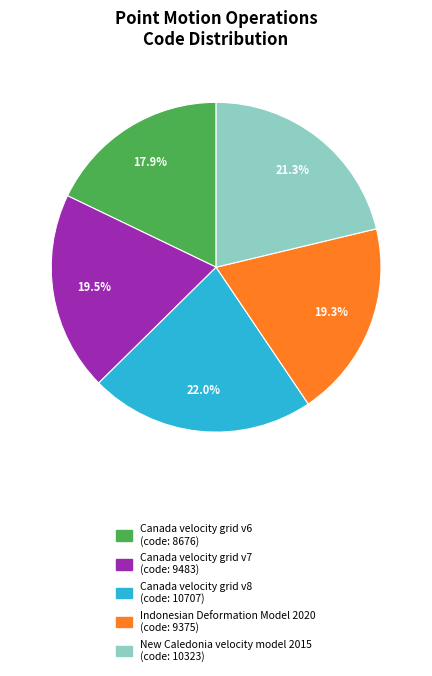

What is the ratio of the value at Canada velocity grid v8 to the value at New Caledonia velocity model 2015?

1.0